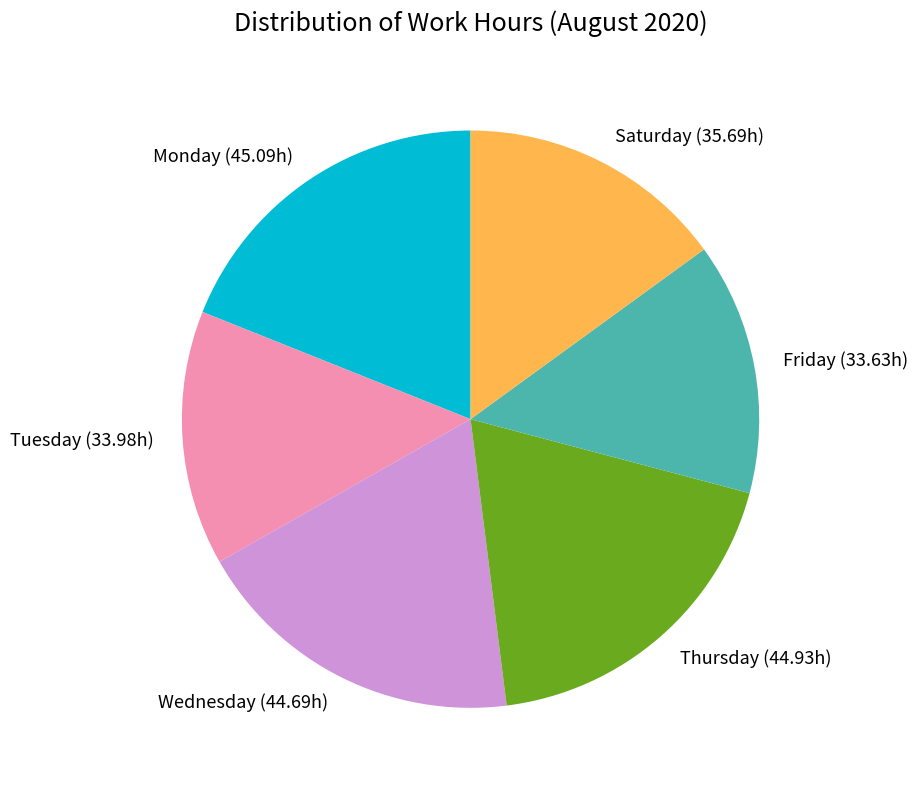

What is the ratio of the value at Tuesday (33.98h) to the value at Saturday (35.69h)?

1.0